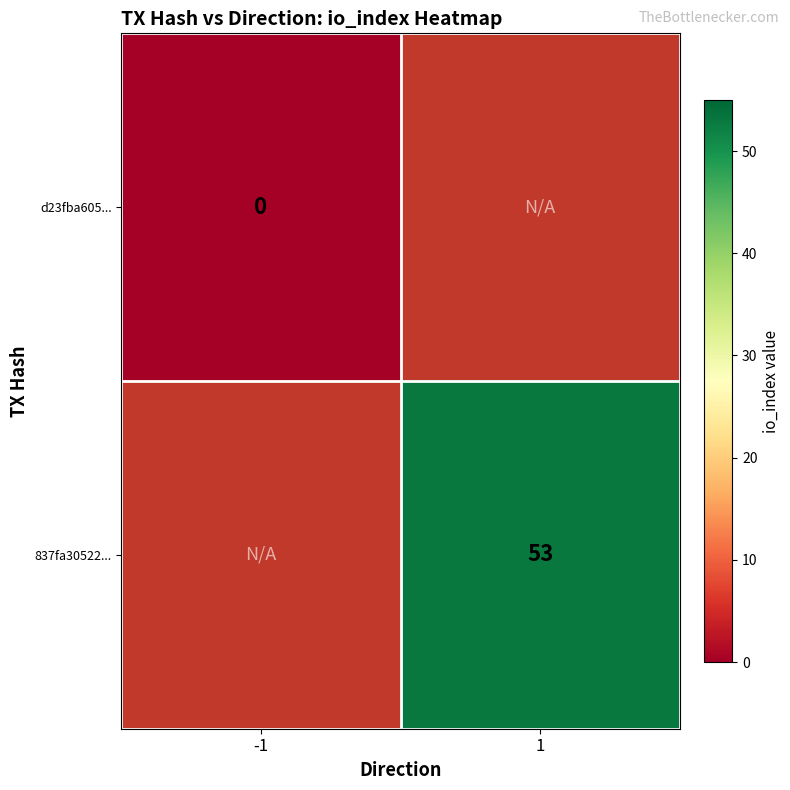

True or false: 837fa30522... has a value of 20.5 at 1.

False